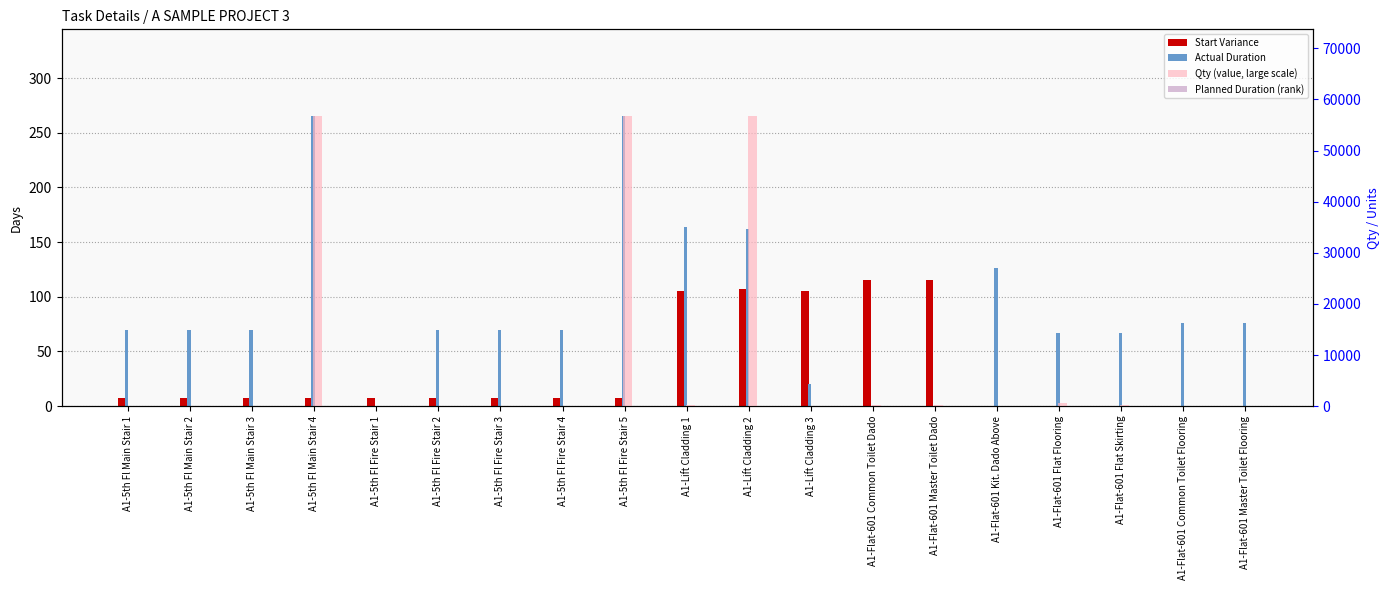

What position from the right is A1-Lift Cladding 2?

9